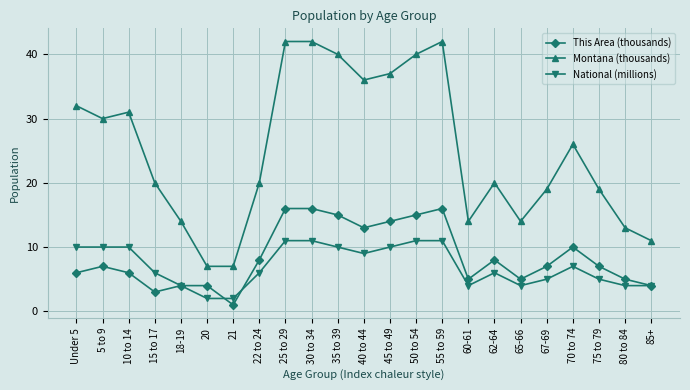

What is the highest value of the National (millions) series?

11